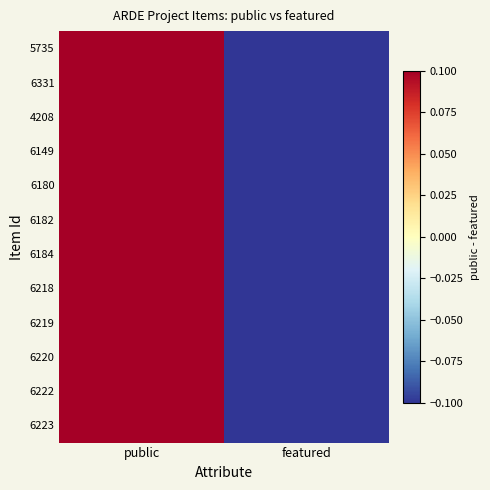

How many data points does each series have?

2